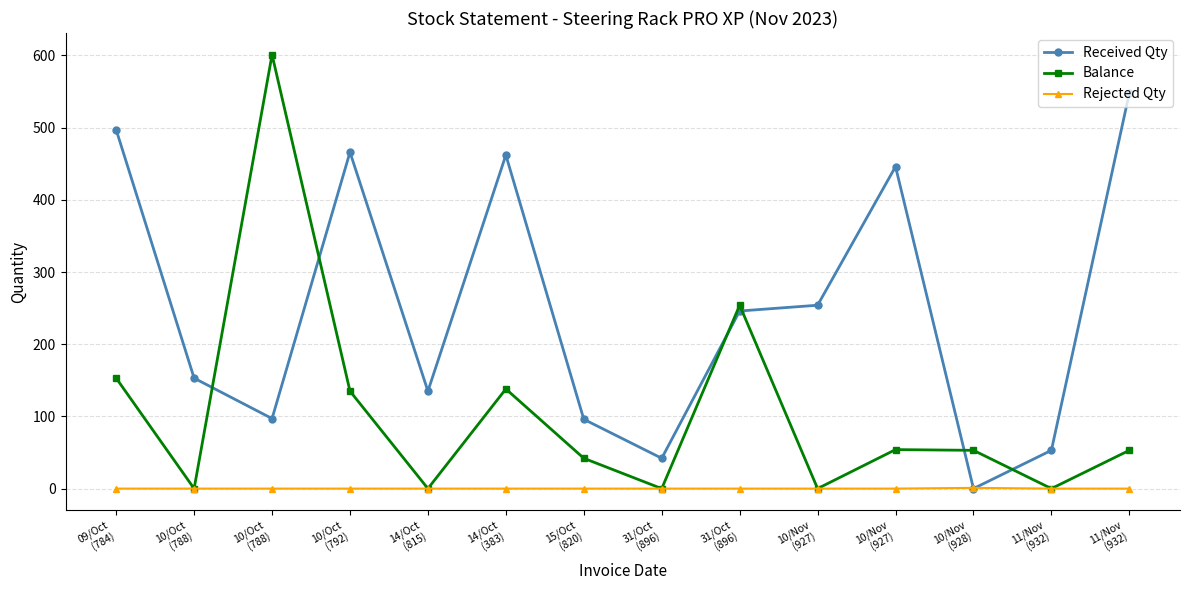

Count the number of categories in the chart.

14